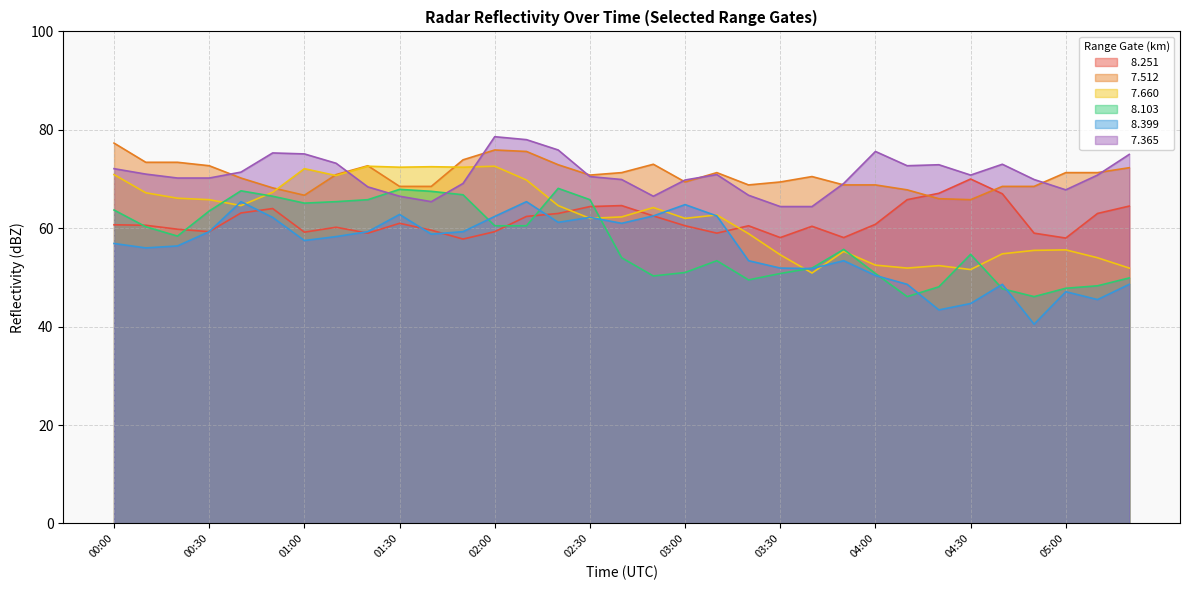

Rank the series at 00:30 from lowest to highest value.

  8.251,   8.399,   8.103,   7.660,   7.365,   7.512